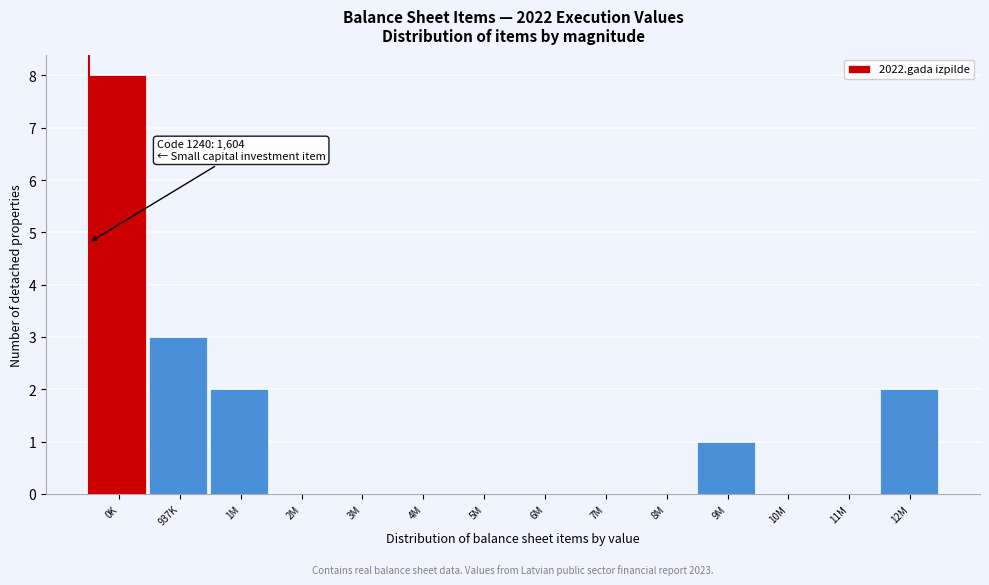

Reading left to right, extract all data points from this chart.

0K=8	937K=3	1M=2	2M=0	3M=0	4M=0	5M=0	6M=0	7M=0	8M=0	9M=1	10M=0	11M=0	12M=2